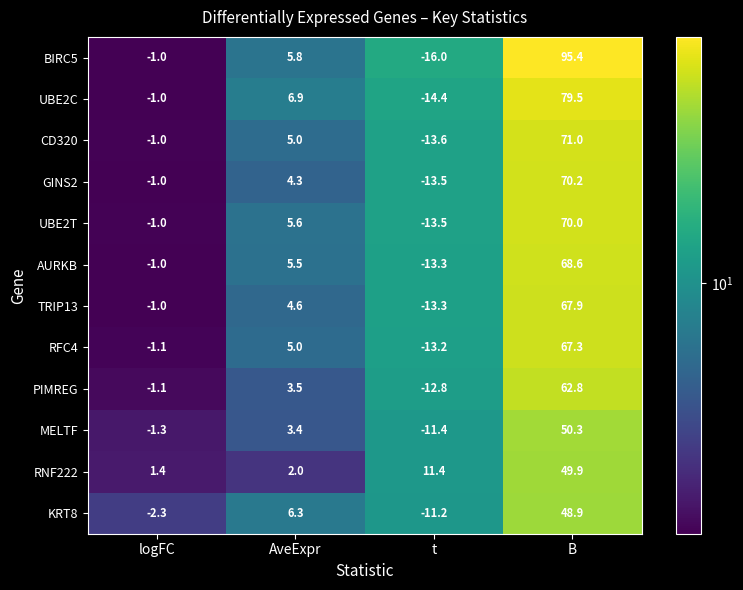

What is the difference between the highest and lowest values at AveExpr?

4.9